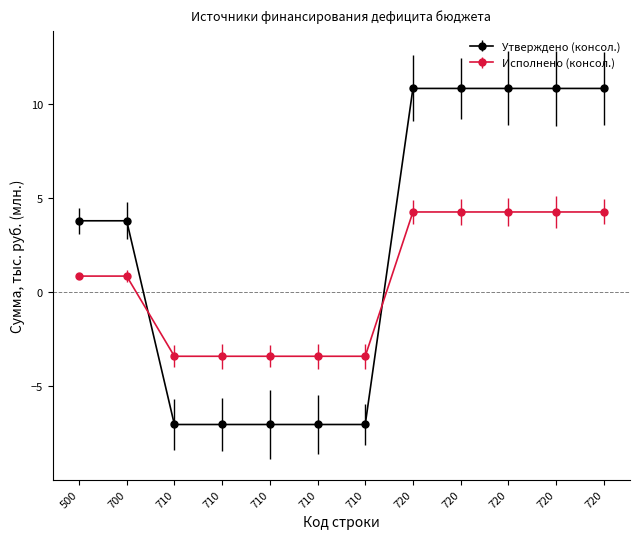

Reading left to right, transcribe all the data shown in this chart.

Утверждено (консол.): 3.8	3.8	-7.0	-7.0	-7.0	-7.0	-7.0	10.8	10.8	10.8	10.8	10.8
Исполнено (консол.): 0.9	0.9	-3.4	-3.4	-3.4	-3.4	-3.4	4.3	4.3	4.3	4.3	4.3